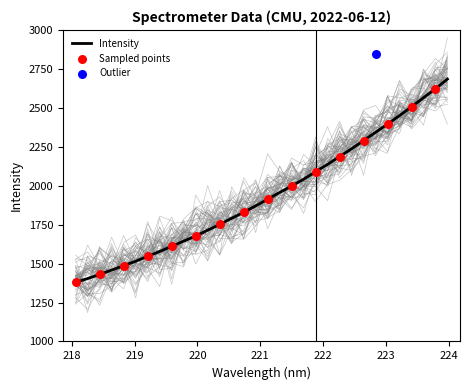

What is the change in value from 219.3979 to 223.9802?

+1106.7